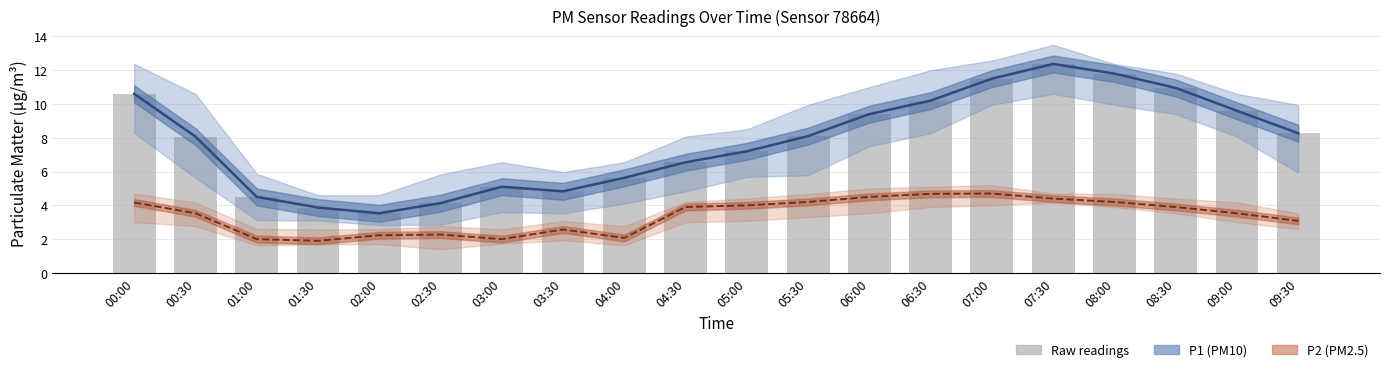

At 02:00, list the series in order from smallest to largest.

P2 (PM2.5), P1 (PM10)